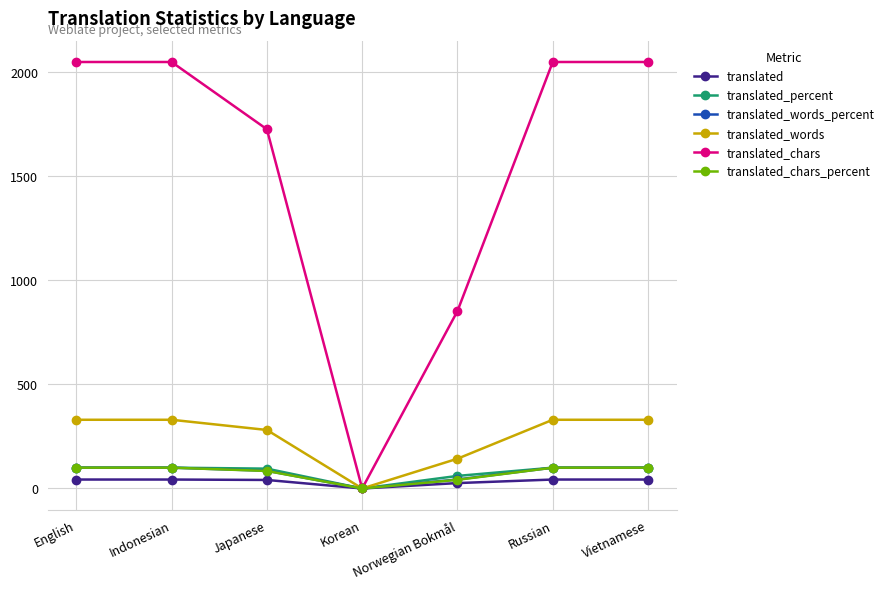

Is it true that translated_chars_percent equals 100.0 at Indonesian?

True